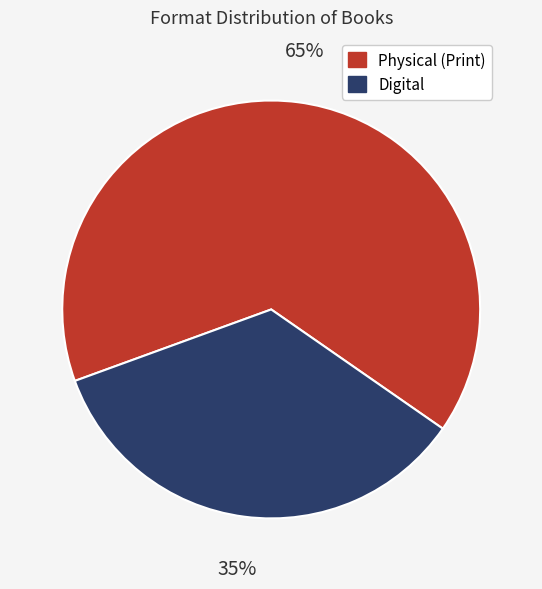

To the nearest percent, what is the average slice percentage?

50%